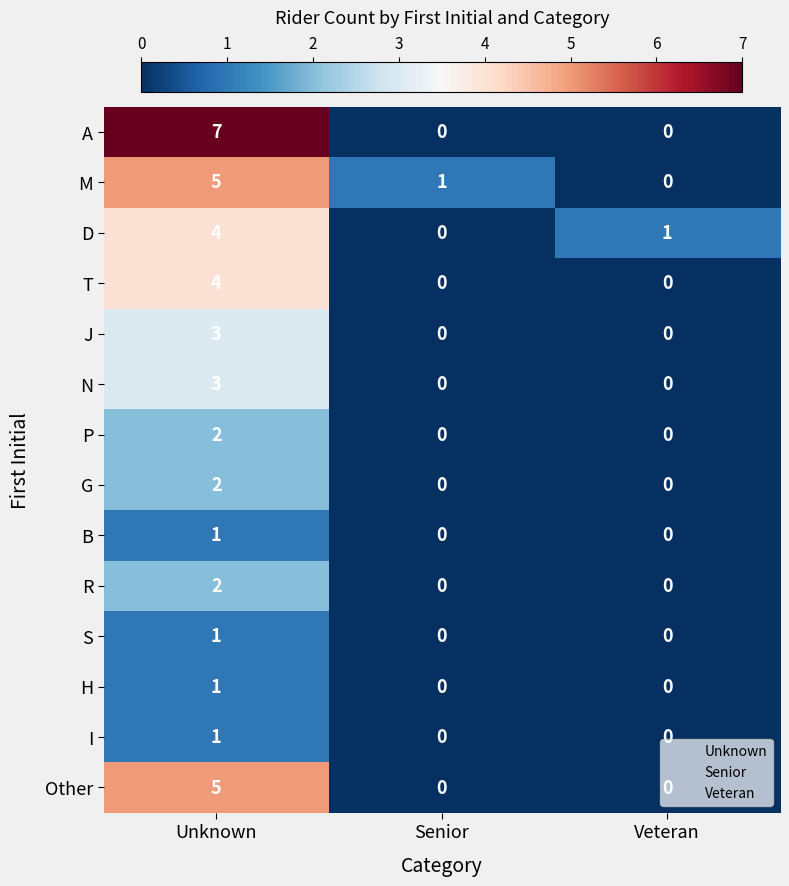

How many distinct data groups are displayed?

14